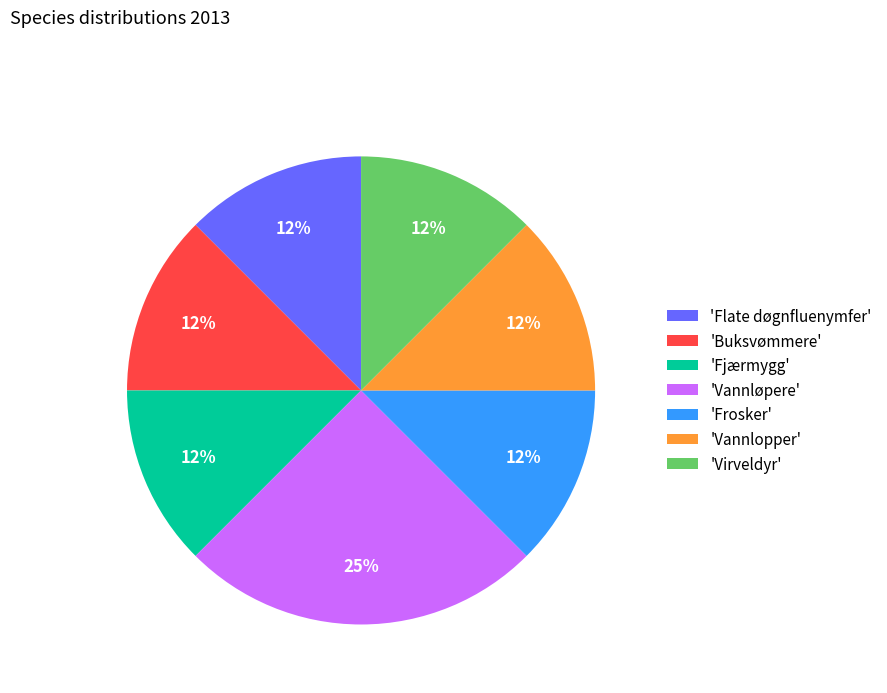

Which category has the biggest portion of the pie?

'Vannløpere'